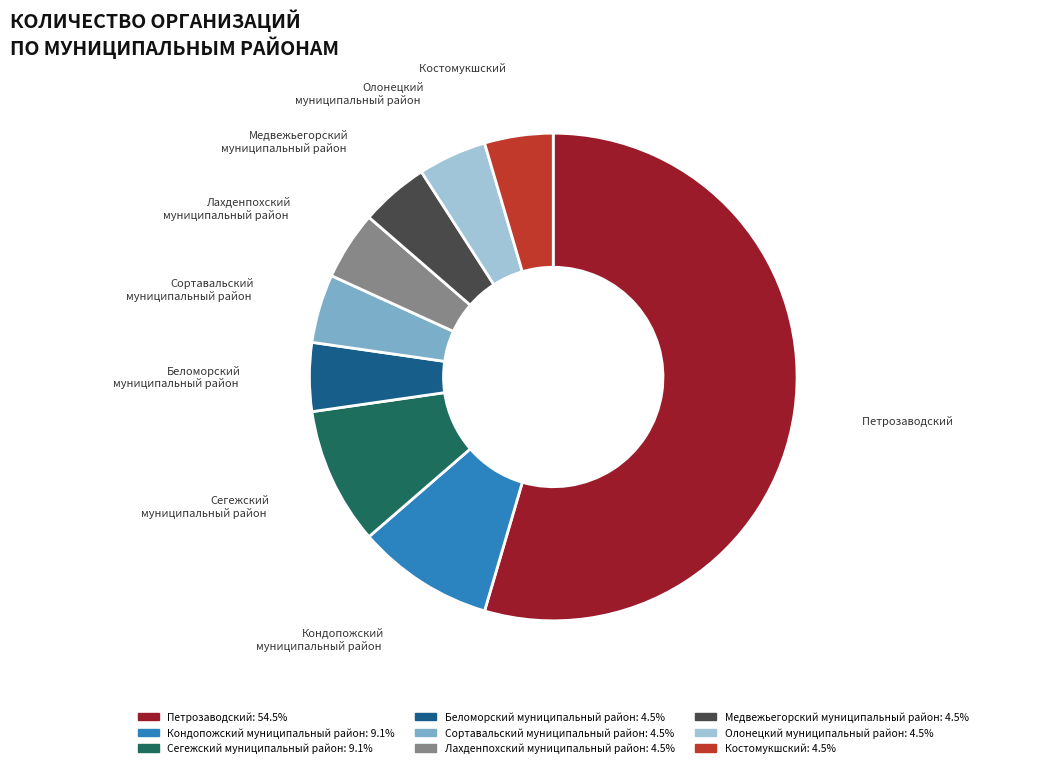

What is the largest slice in the pie chart?

Петрозаводский